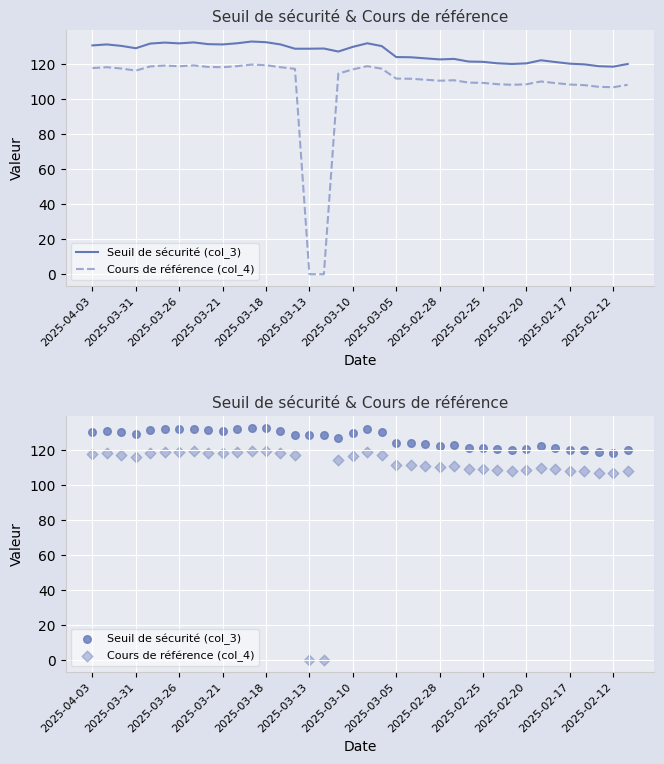

Which series reaches the minimum Y coordinate?

Cours de référence (col_4)